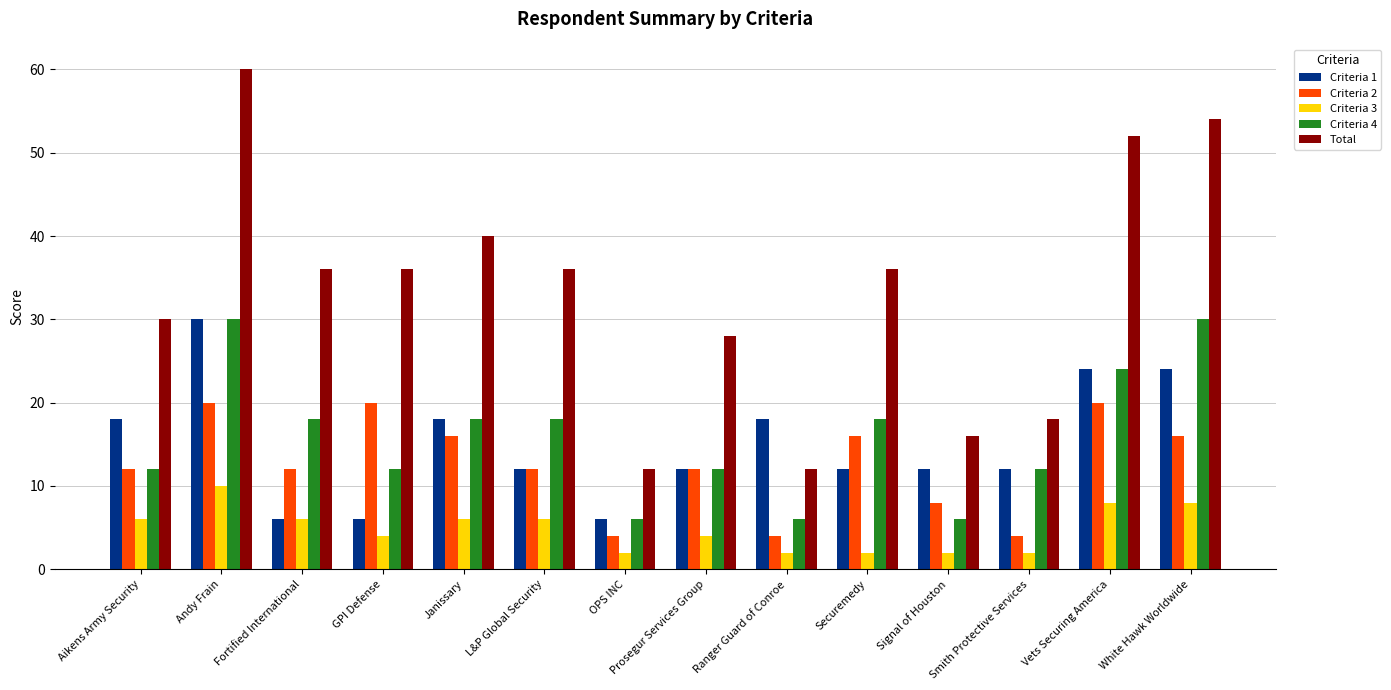

How many groups of bars are there?

14